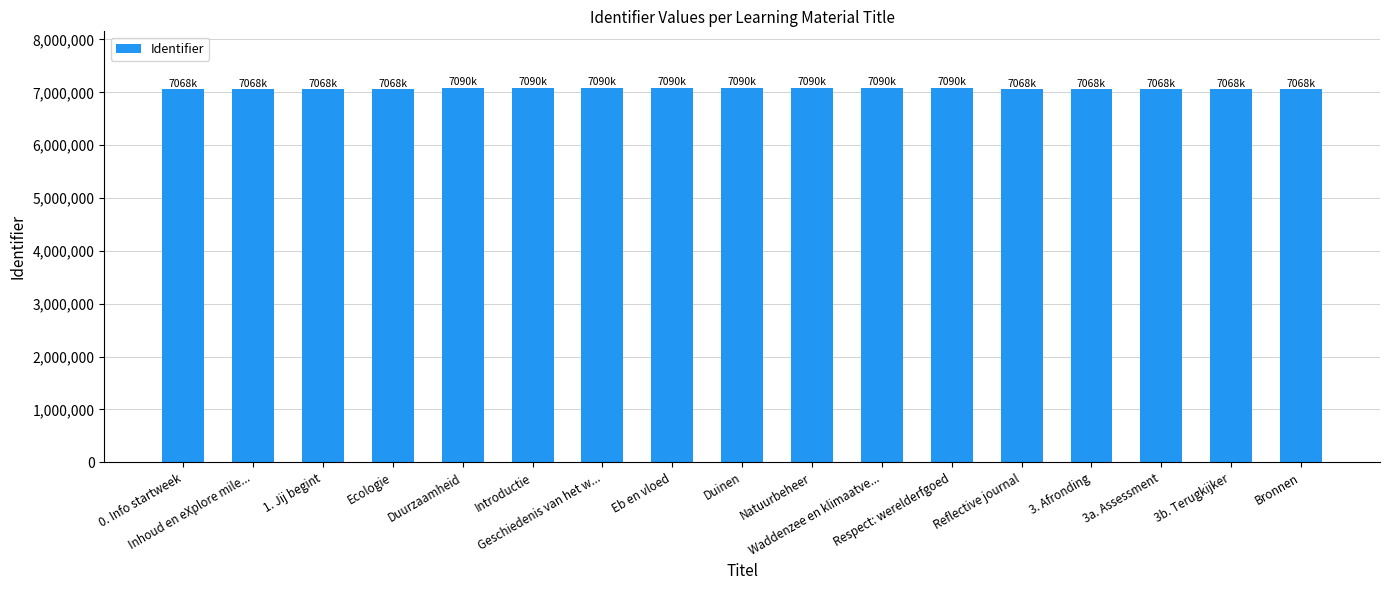

How many data points does each series have?

17